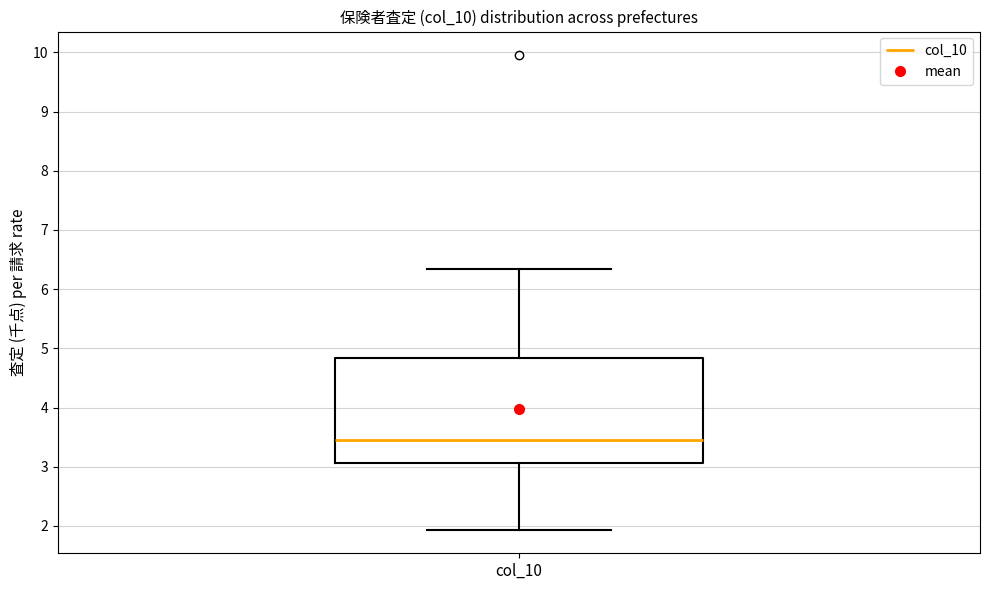

Where is the upper edge of the box for col_10 on the y-axis? The values are not printed on the chart, so give them approximately, as read against the axis.

4.8